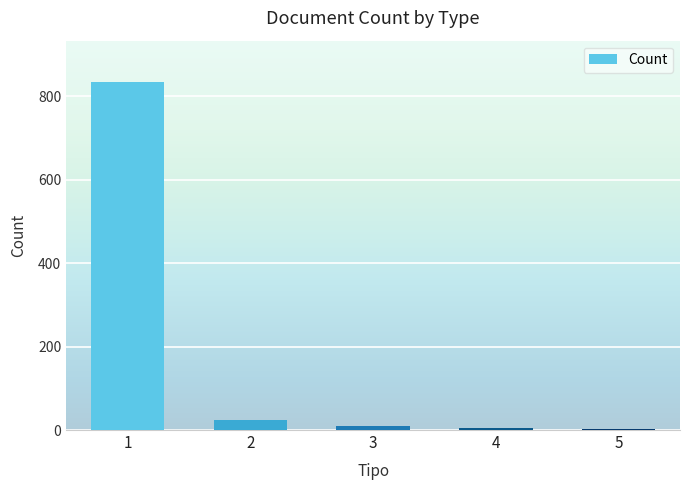

What is the sum of all values?

874